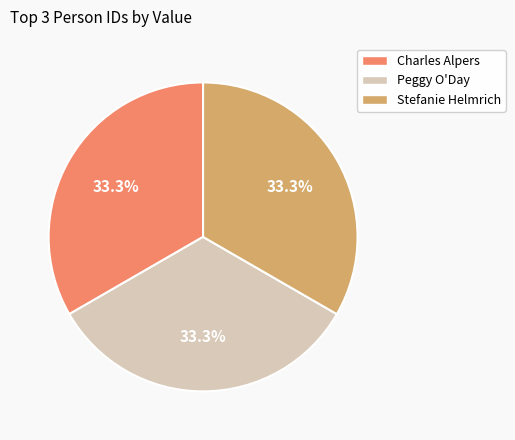

What is the ratio of the value at Peggy O'Day to the value at Stefanie Helmrich?

1.0